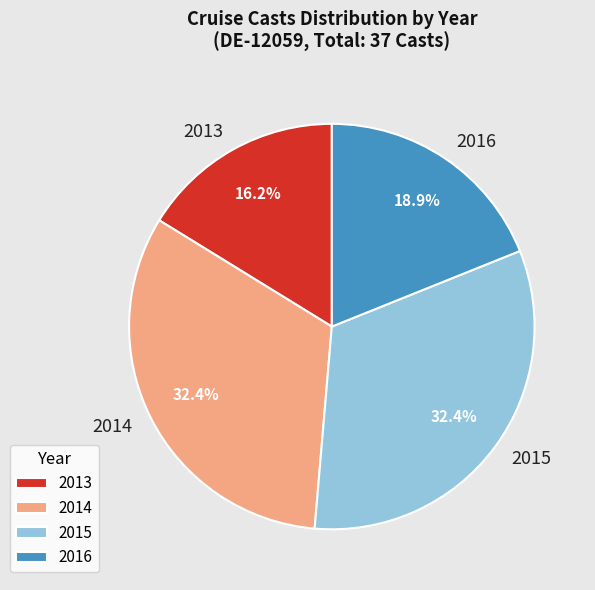

Combined, do 2014 and 2013 account for over 50%?

No